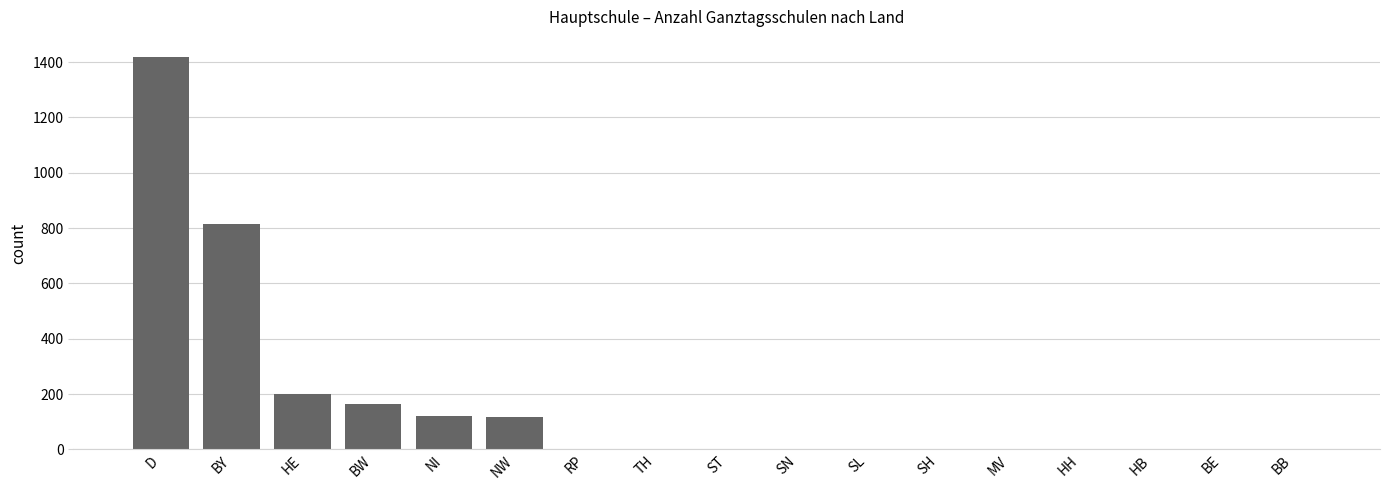

Are the bars horizontal?

No